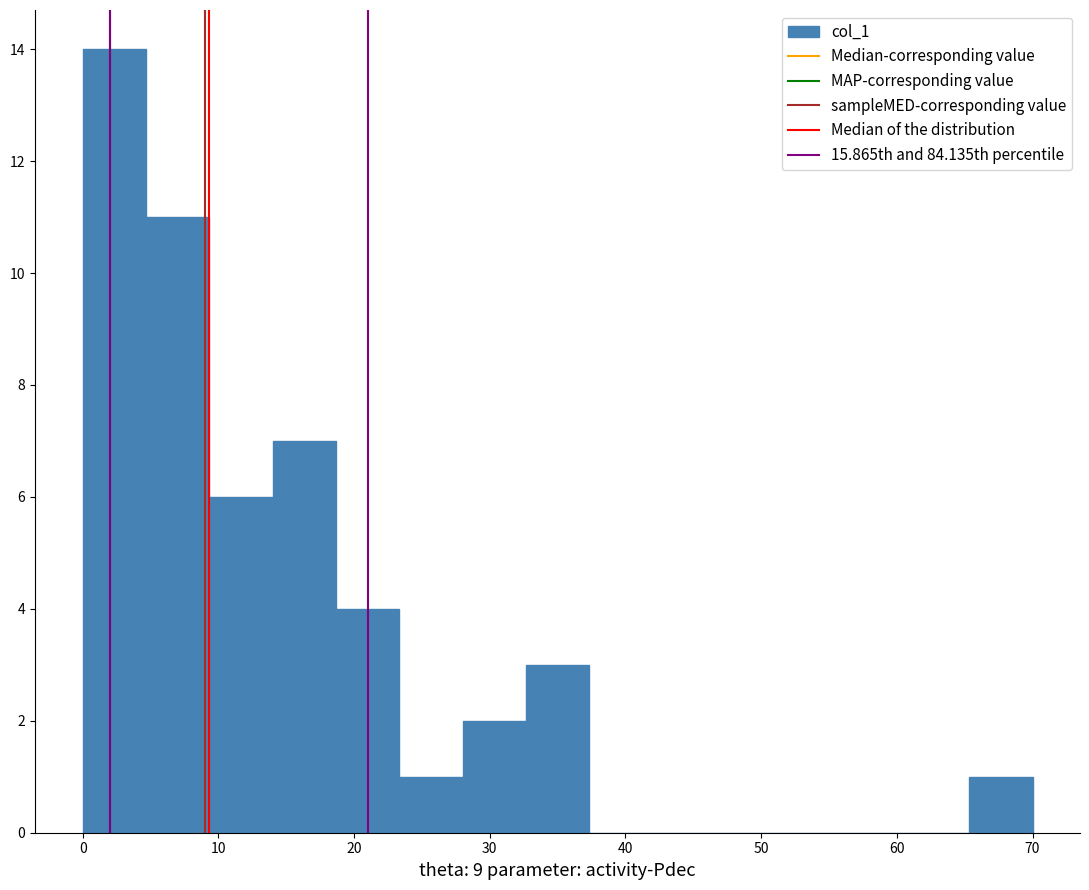

What is the height of the bar covering 5 to 9 on the x-axis? Neither the bar edges nor the heights are printed on the chart, so give them approximately, as read against the axes.

11